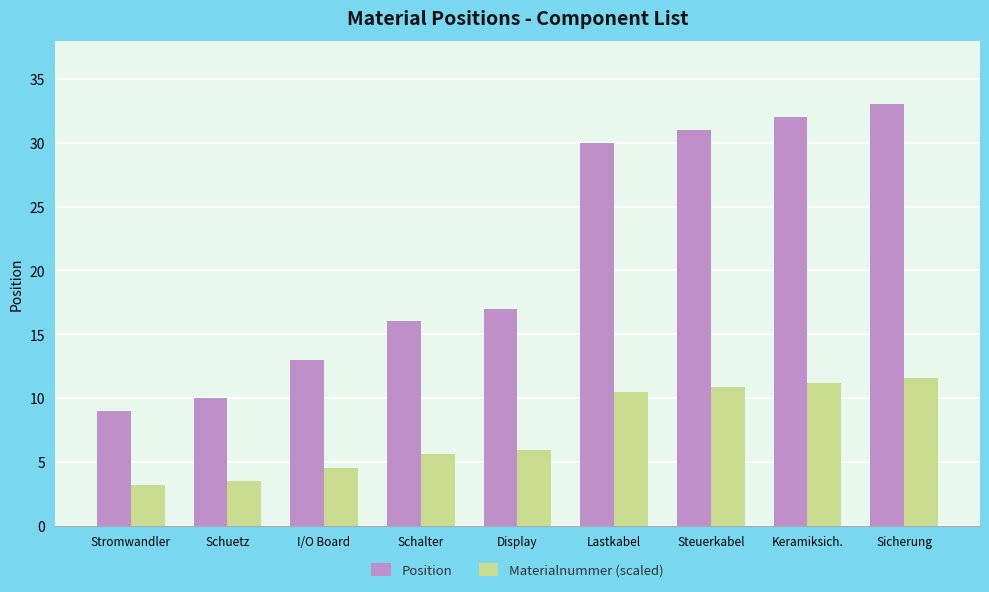

Where is Position nearest to the value 21?

Display